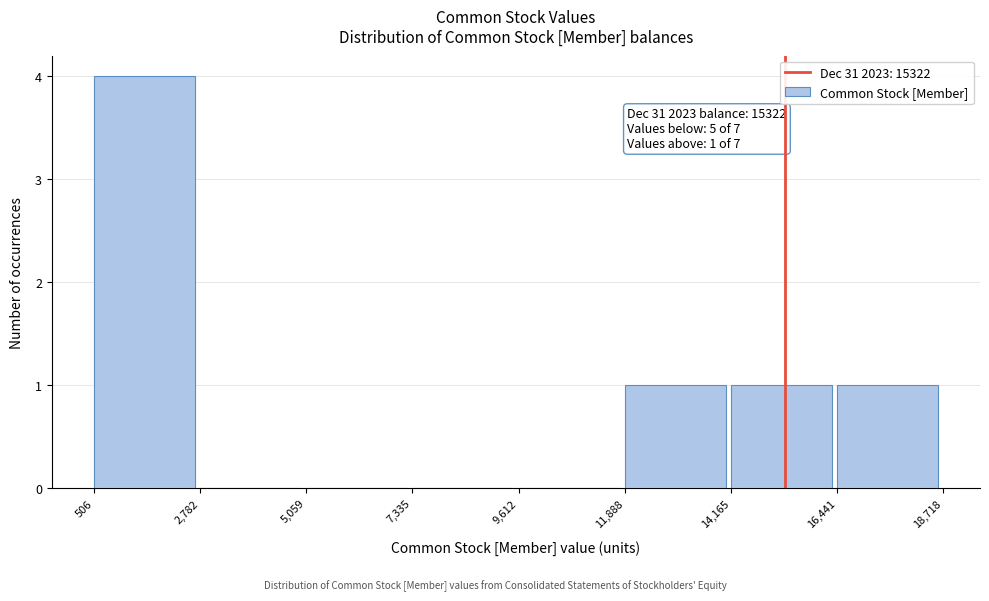

Which range on the x-axis has the tallest bar?

506 to 2,782